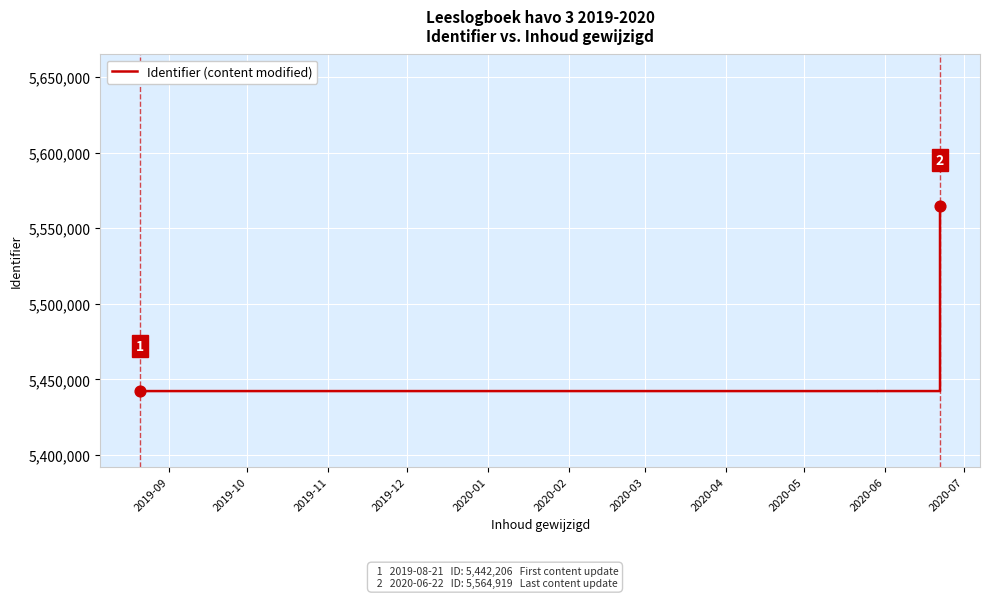

Which has a higher value, 2020-04 or 2019-10?

2020-04